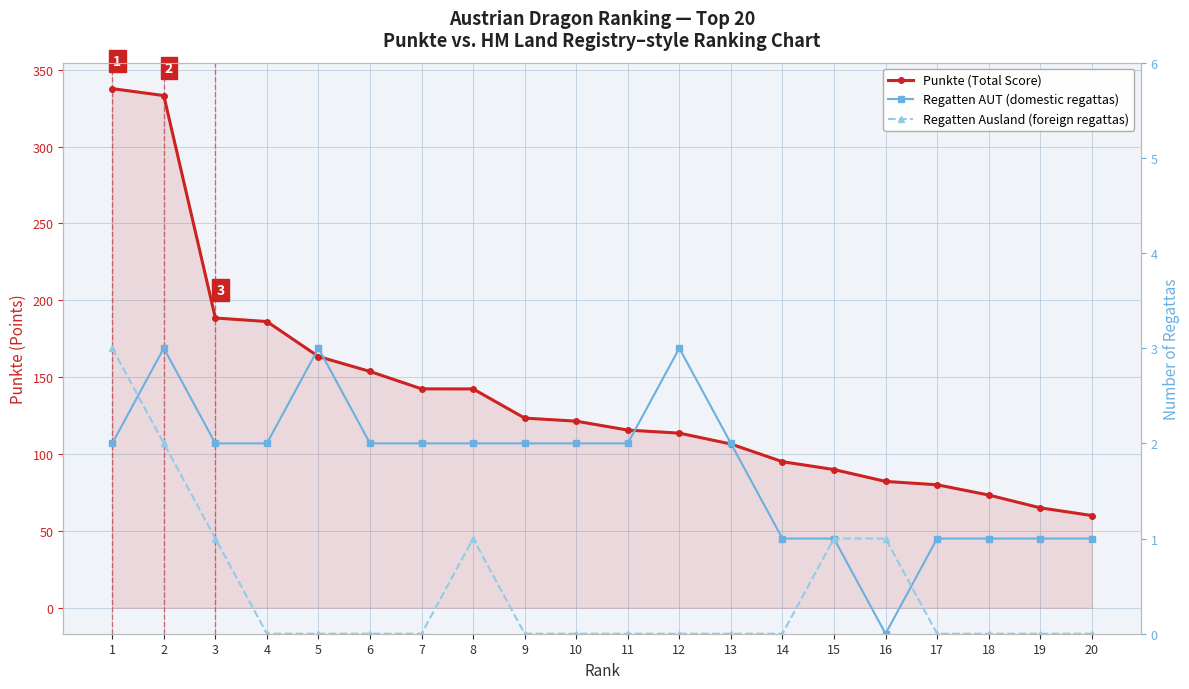

At which category is the sum across all series the highest?

1